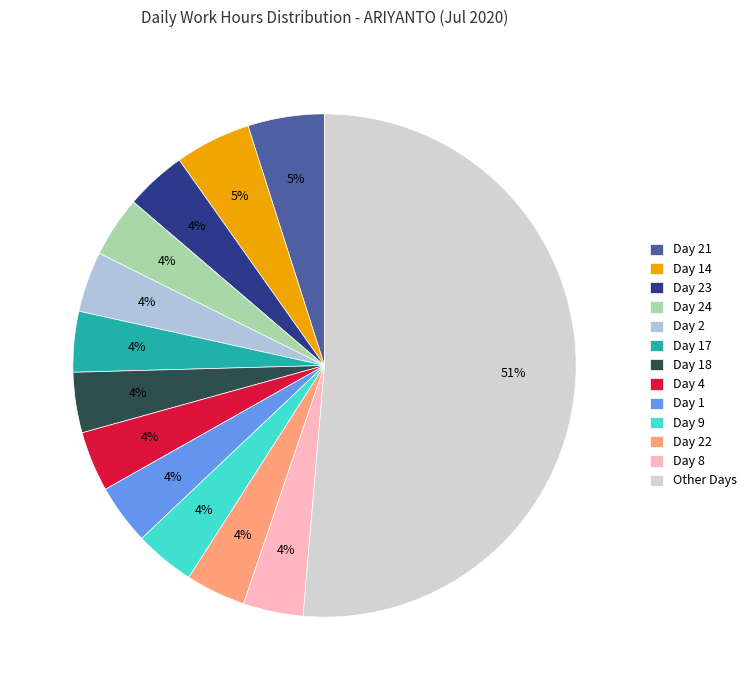

To the nearest percent, what percentage of the pie is Day 17?

4%